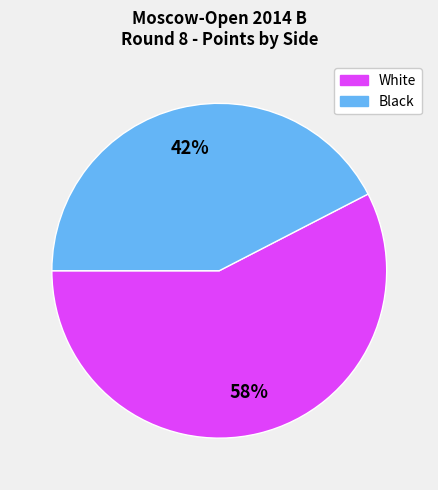

What is the ratio of the value at White to the value at Black?

1.4